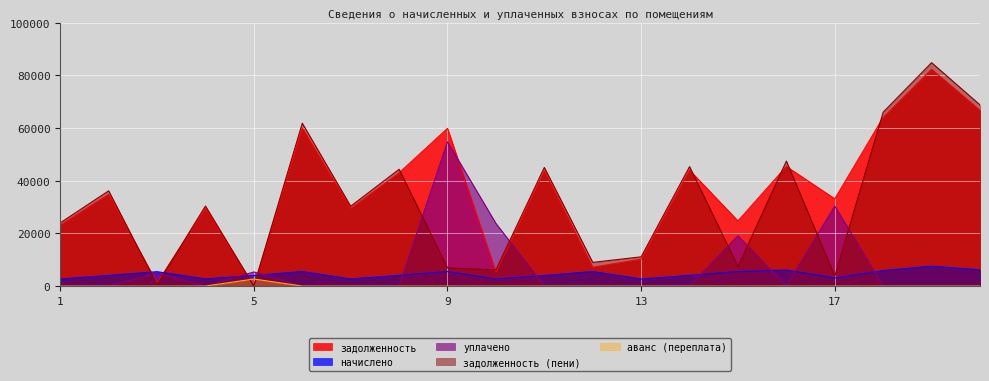

What is the difference between the second highest and minimum values in the задолженность (пени) series?

68752.3